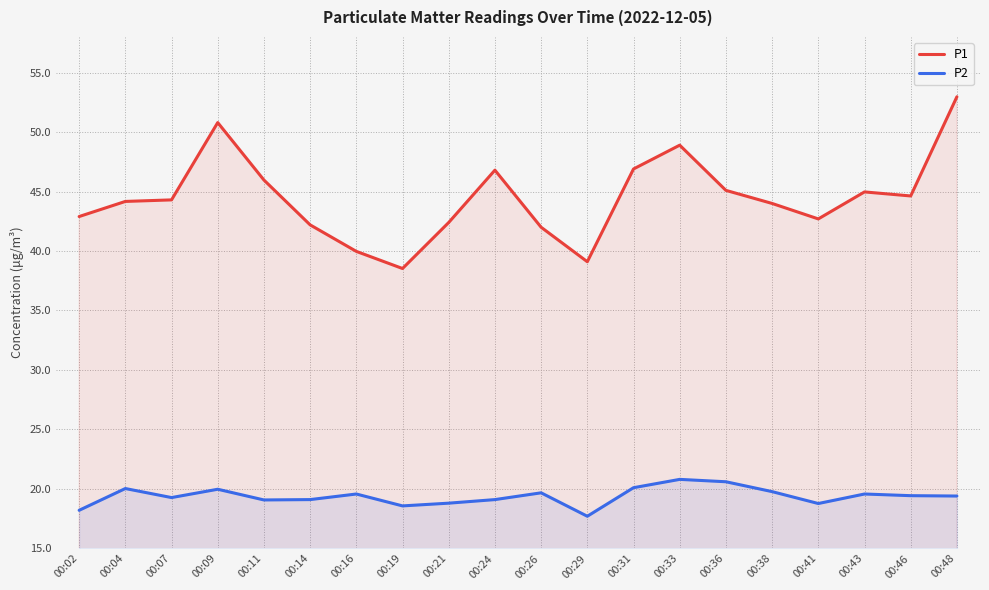

At 00:41, list the series in order from largest to smallest.

P1, P2